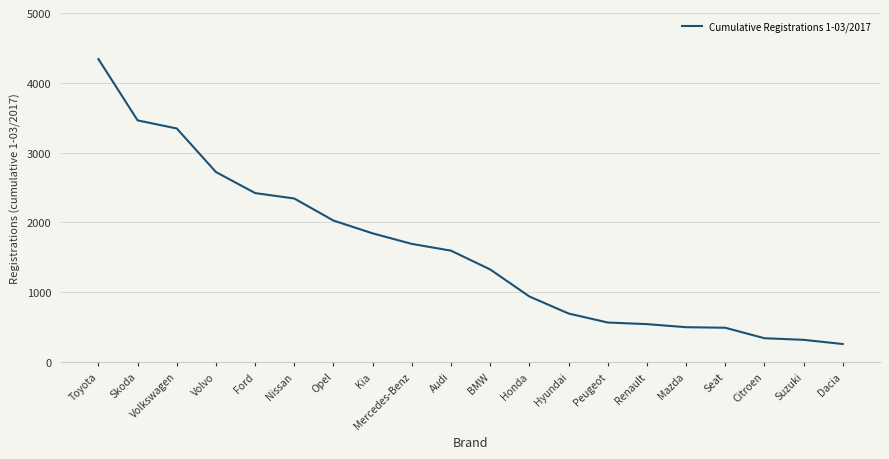

Is this an area chart (filled region under the line)?

No